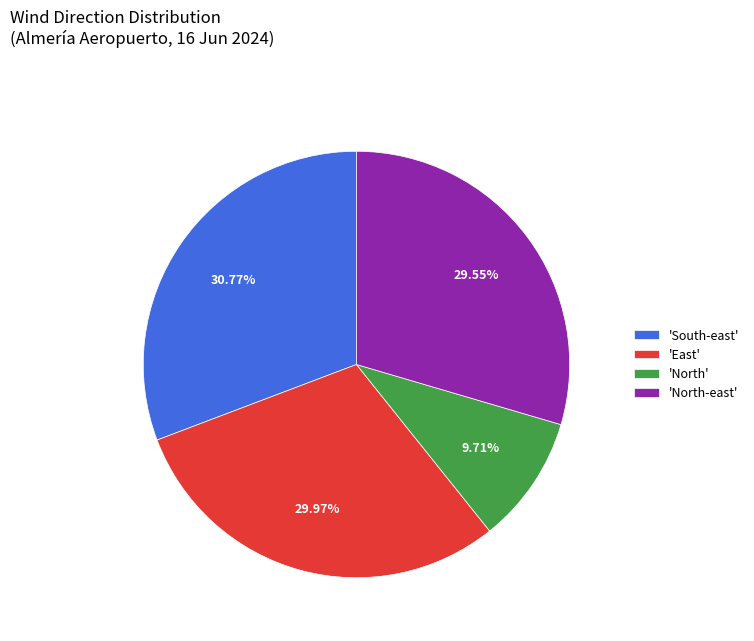

Which slice is the largest?

'South-east'